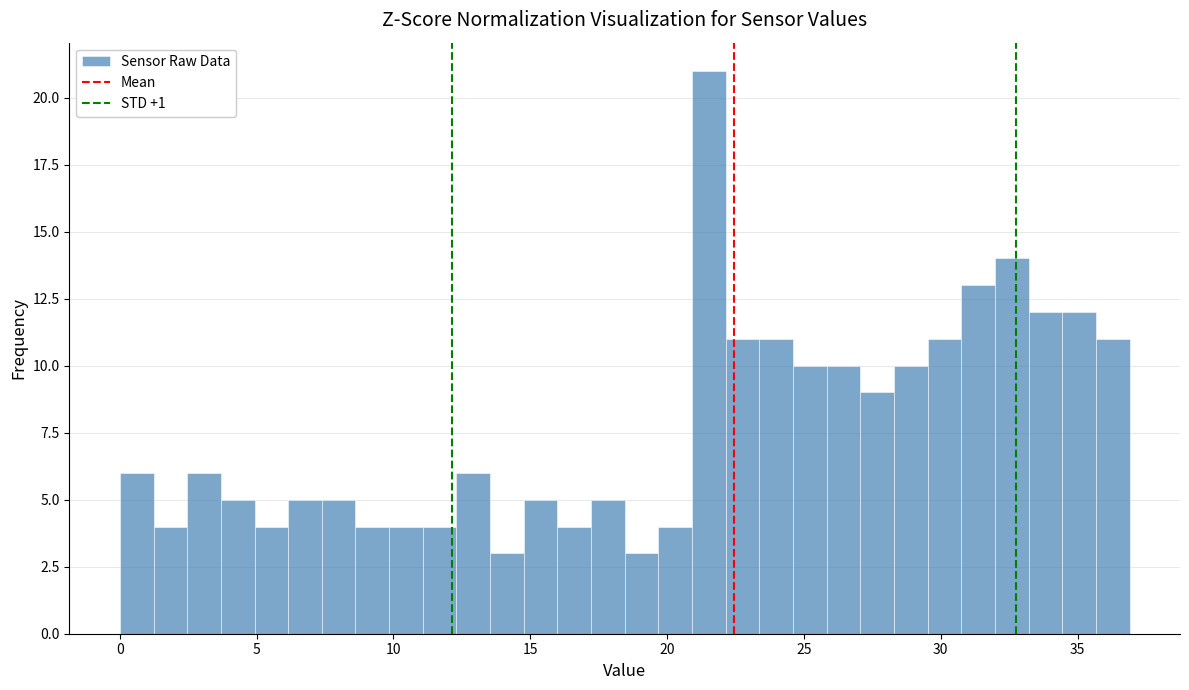

Read against the x-axis, roughly where is the centre of the tallest bar?

21.5